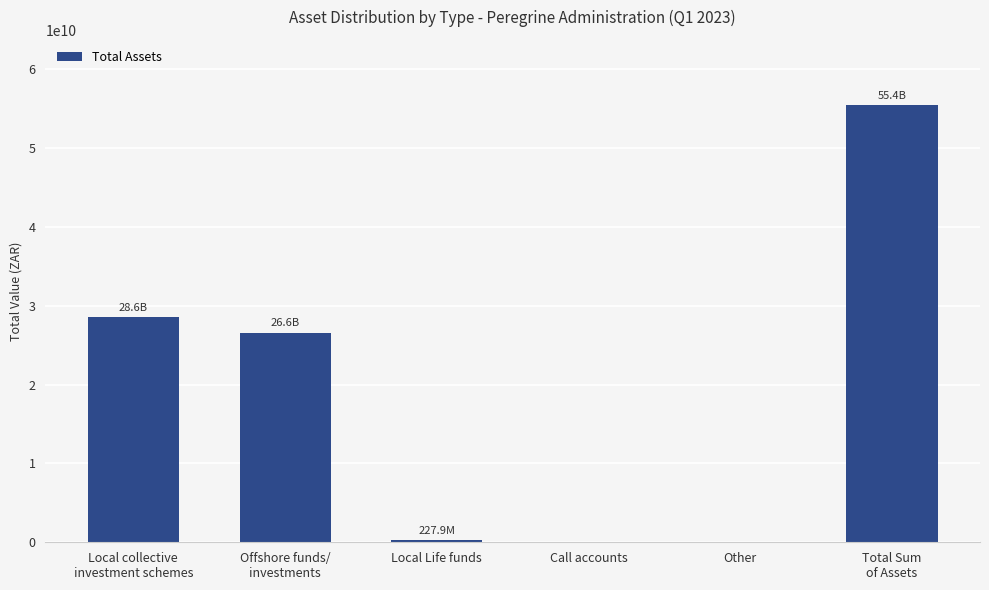

What is the sum of all values?

110810007128.6